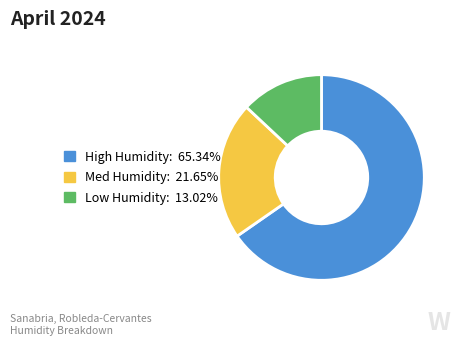

Is there a majority slice in this chart?

Yes